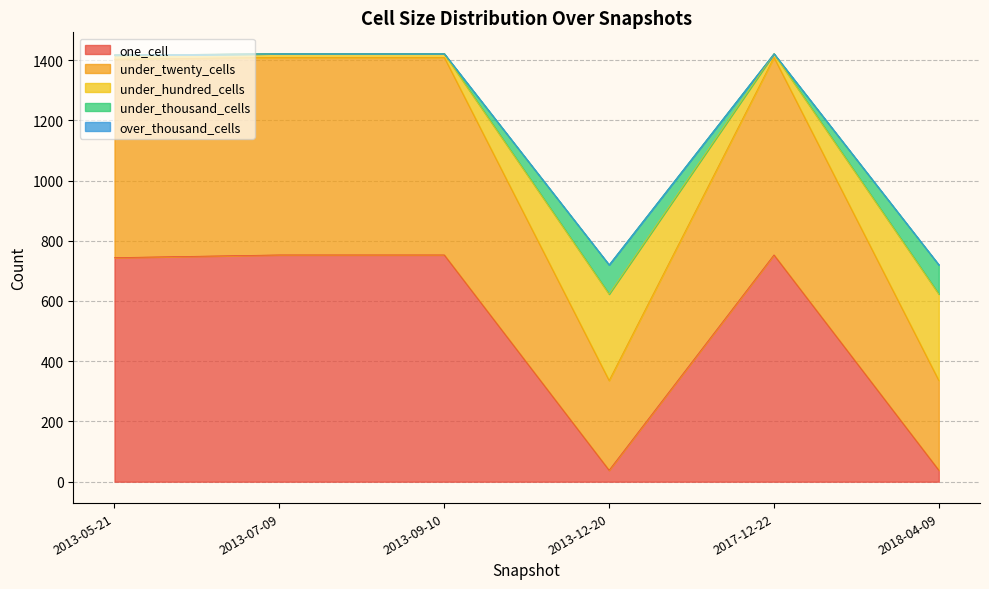

Is the value of under_thousand_cells at 2013-09-10 greater than the value of under_hundred_cells at 2013-07-09?

No